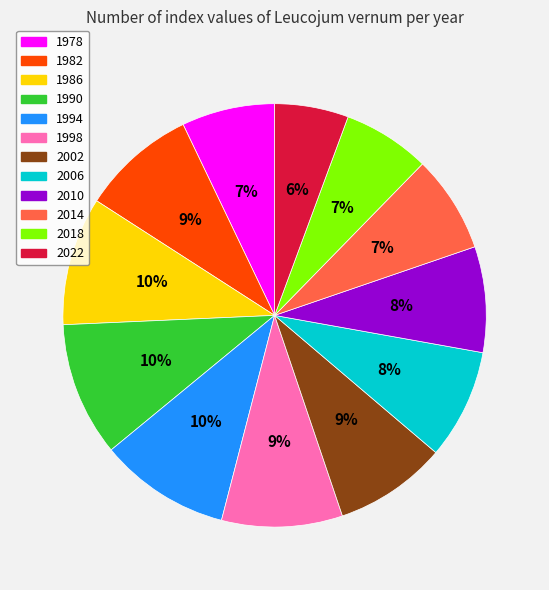

What is the smallest slice in the pie chart?

2022